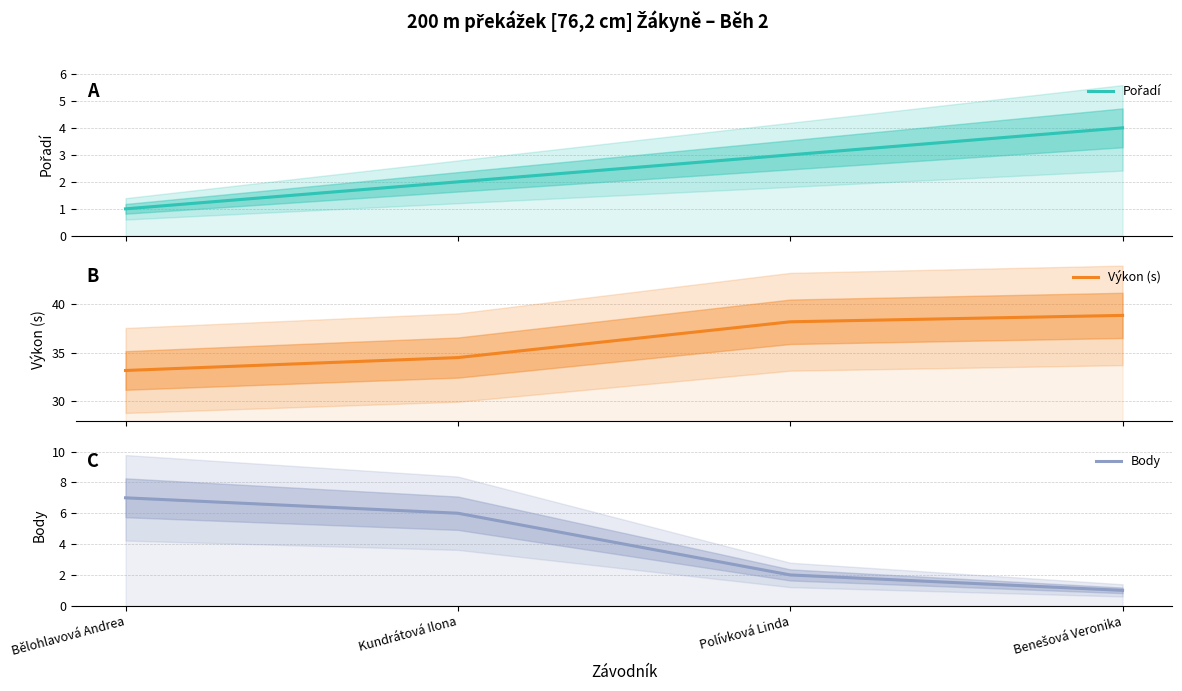

True or false: Pořadí has more than 0 points higher than both neighbors.

False